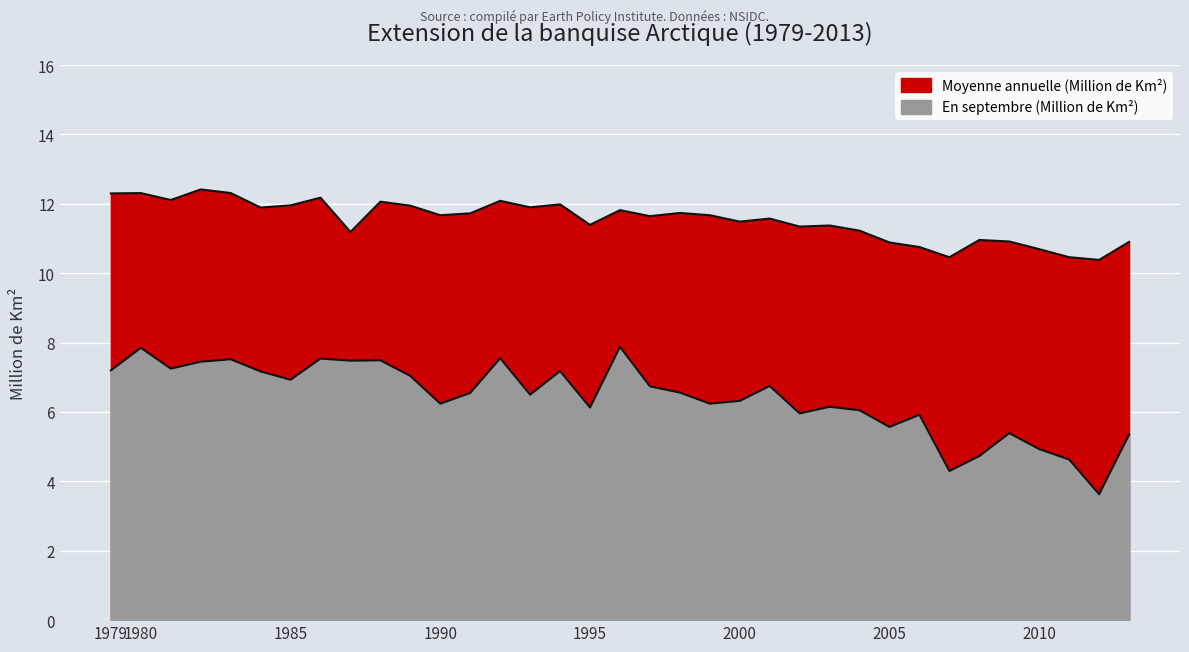

What is the value of the Moyenne annuelle (Million de Km2) point at the 23rd from the left?

11.6